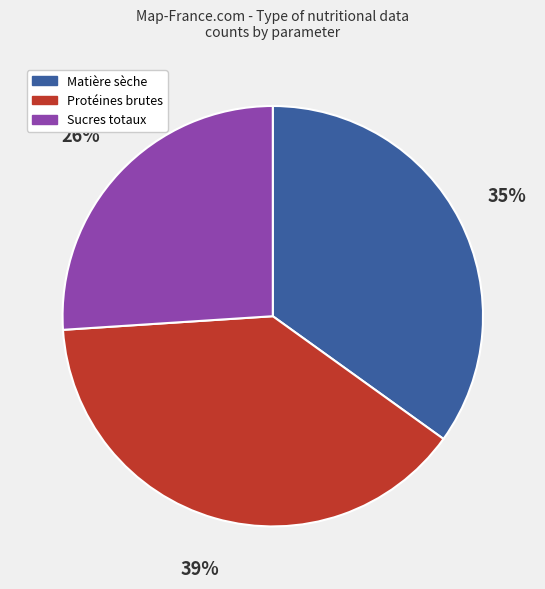

Is Sucres totaux the majority of the pie?

No